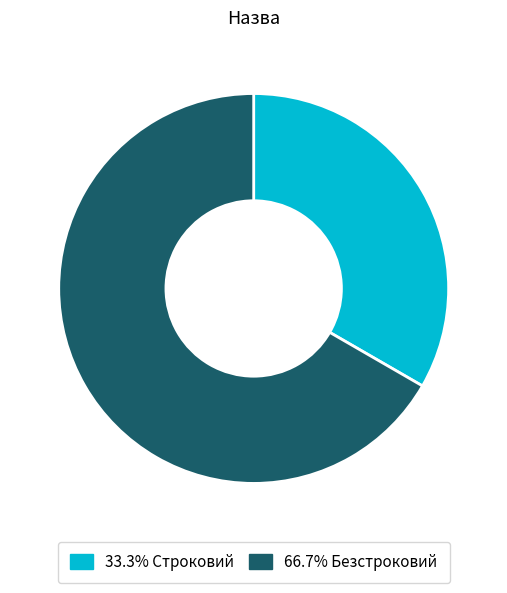

Is there a majority slice in this chart?

Yes